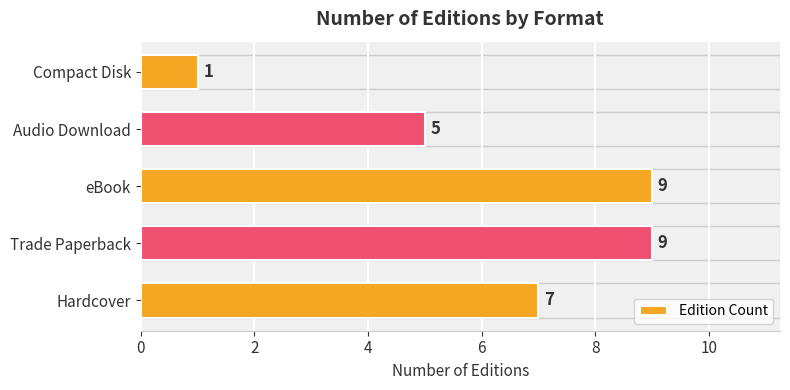

Which has a higher value, Audio Download or Hardcover?

Hardcover